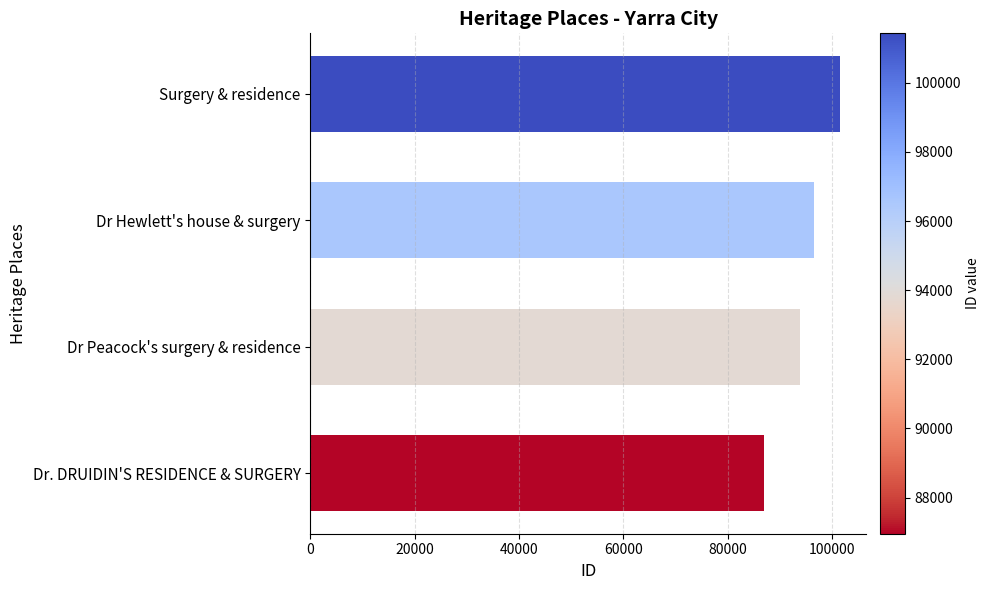

Which has a higher value, Dr Peacock's surgery & residence or Dr. DRUIDIN'S RESIDENCE & SURGERY?

Dr Peacock's surgery & residence